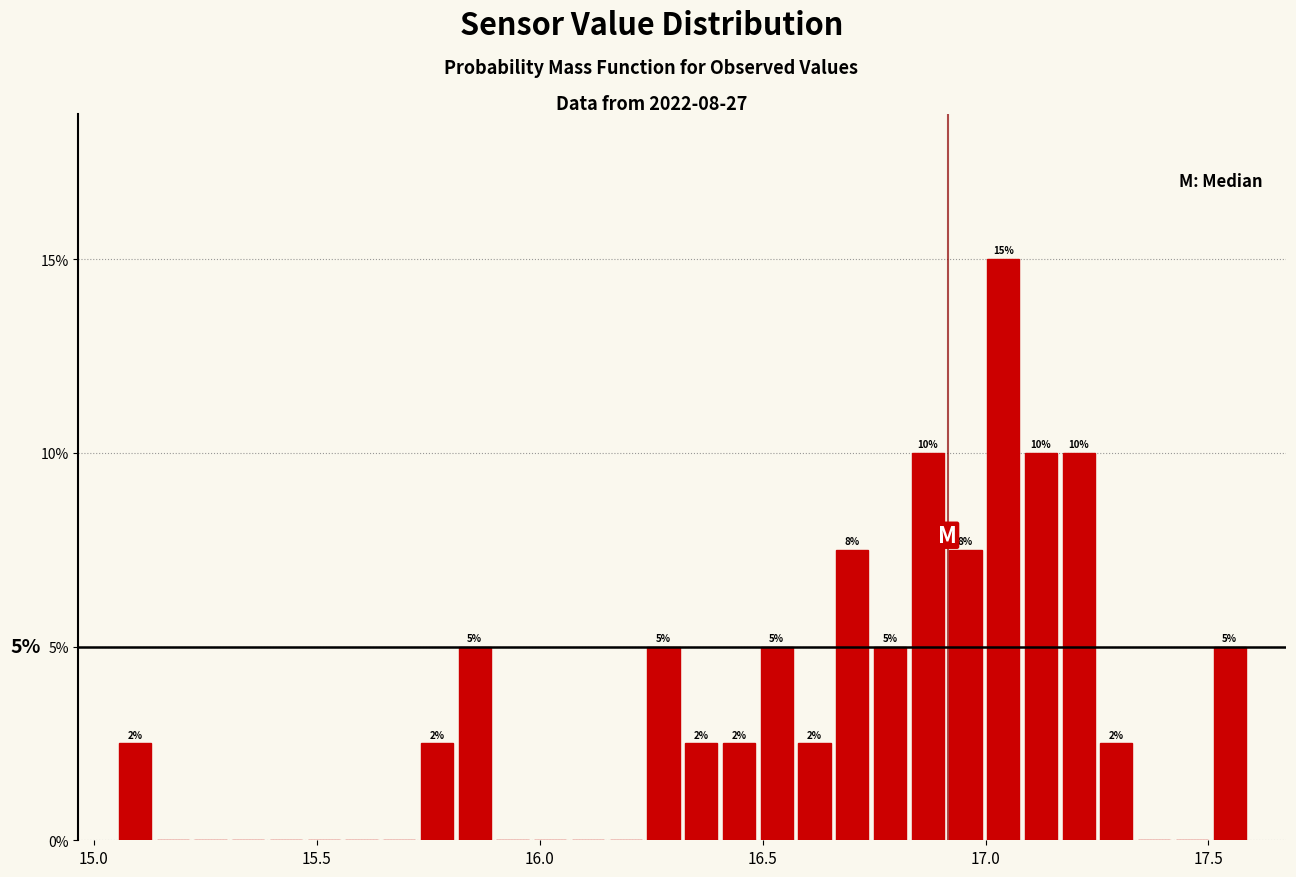

Around what value on the x-axis is the tallest bar? Give the approximate position of its centre, as read against the axis.

17.05